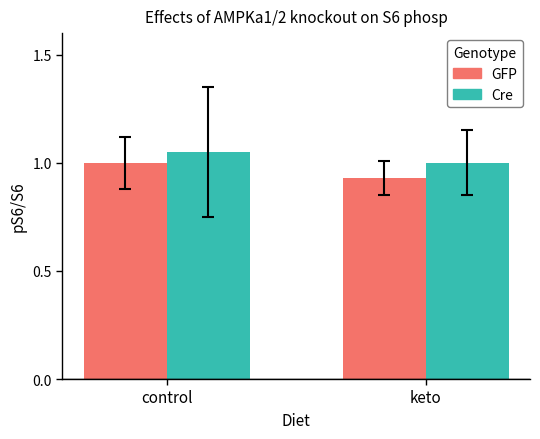

True or false: Cre has a value of 1.0 at keto.

True